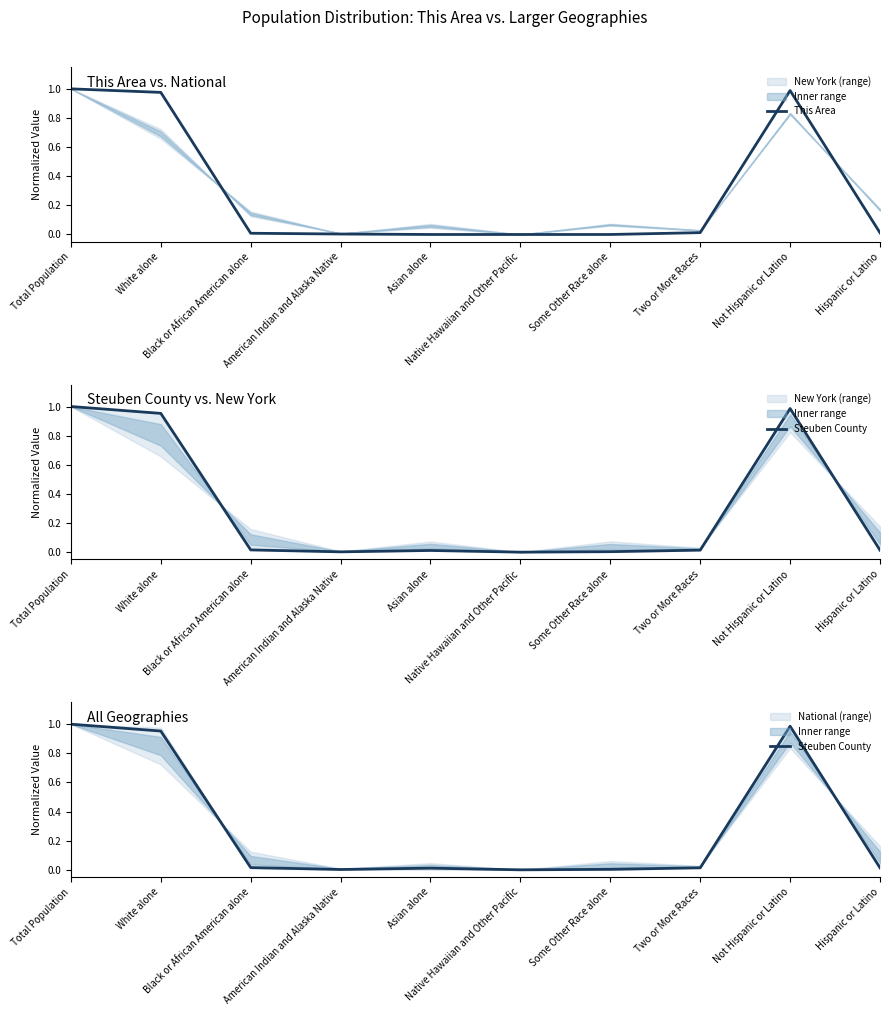

Between Asian alone and Not Hispanic or Latino, which series saw the biggest shift?

This Area